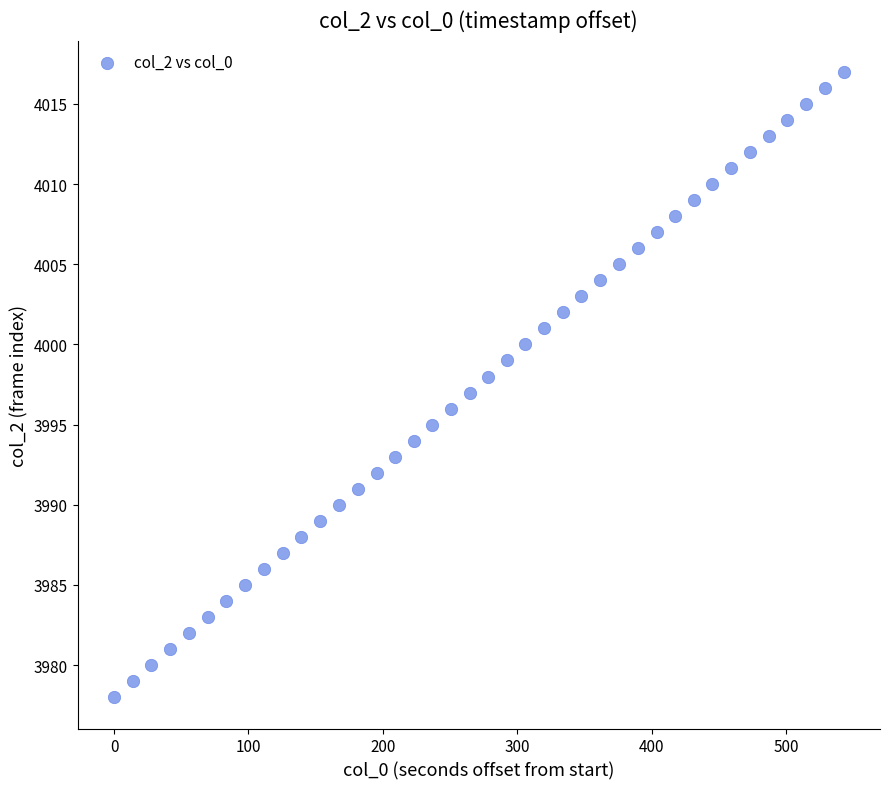

What is the range of Y values (max minus min)?

39